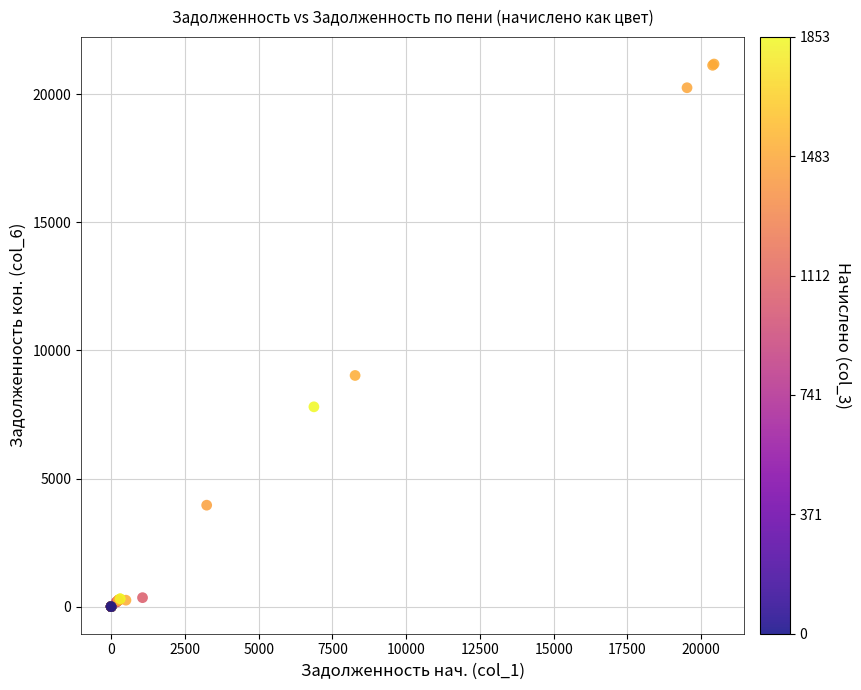

What Y value in the scatter plot is closest to 10591?

9023.8